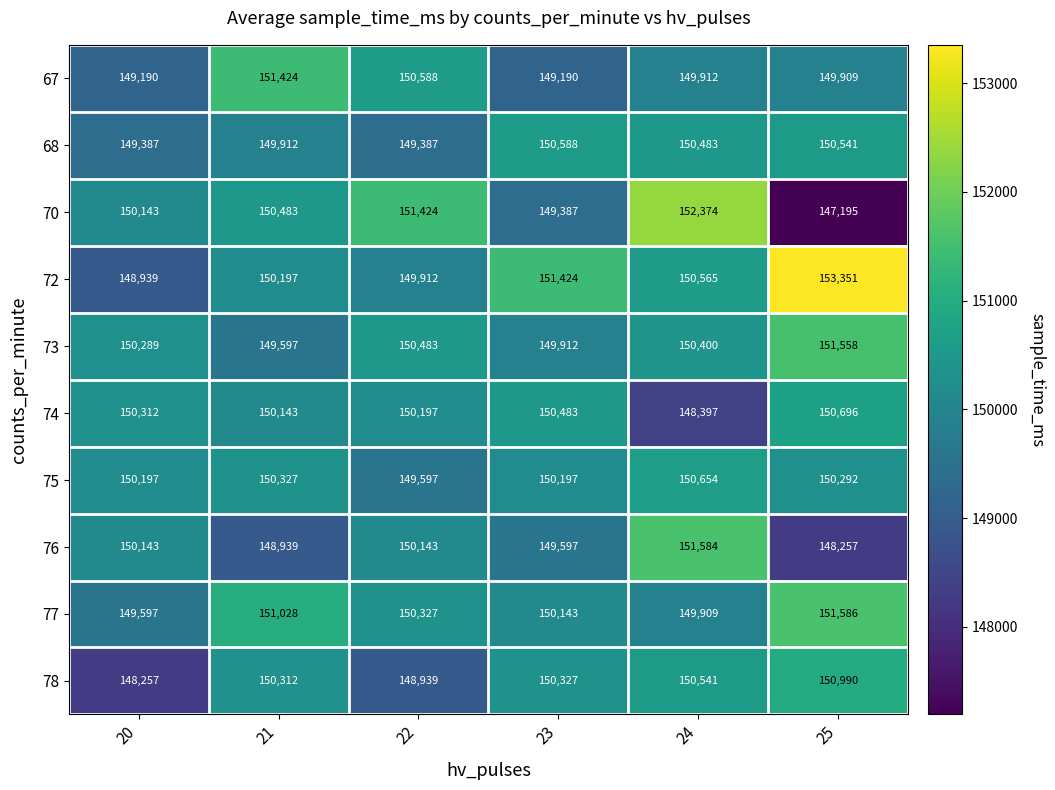

What is the maximum value shown in the chart?

153351